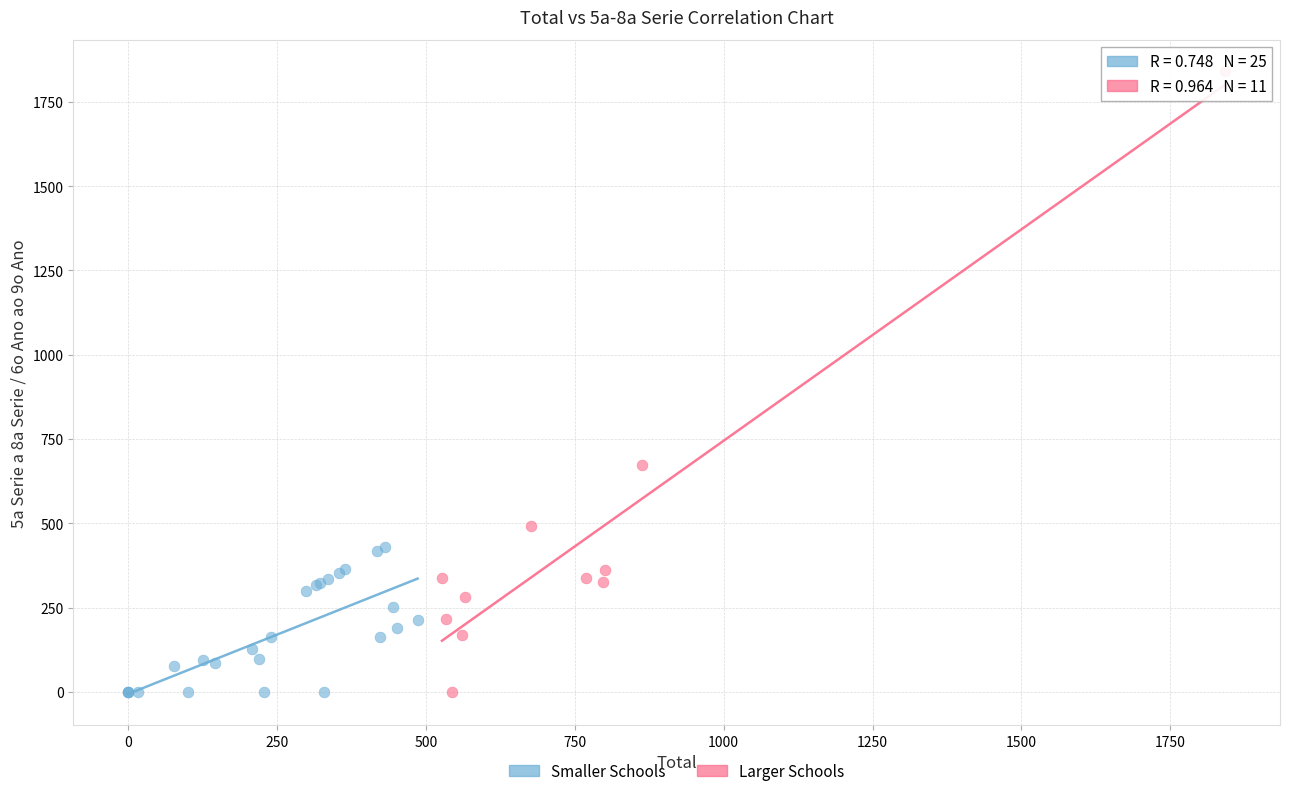

What are all the series names shown in the legend?

Smaller Schools, Larger Schools